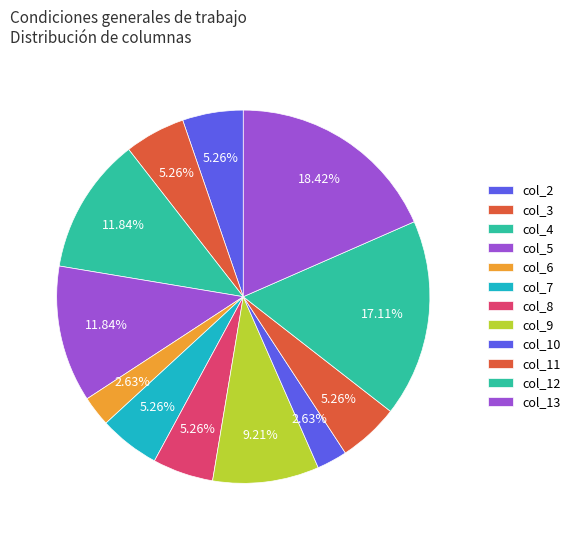

Rank the categories by value from lowest to highest.

col_6, col_10, col_2, col_3, col_7, col_8, col_11, col_9, col_4, col_5, col_12, col_13